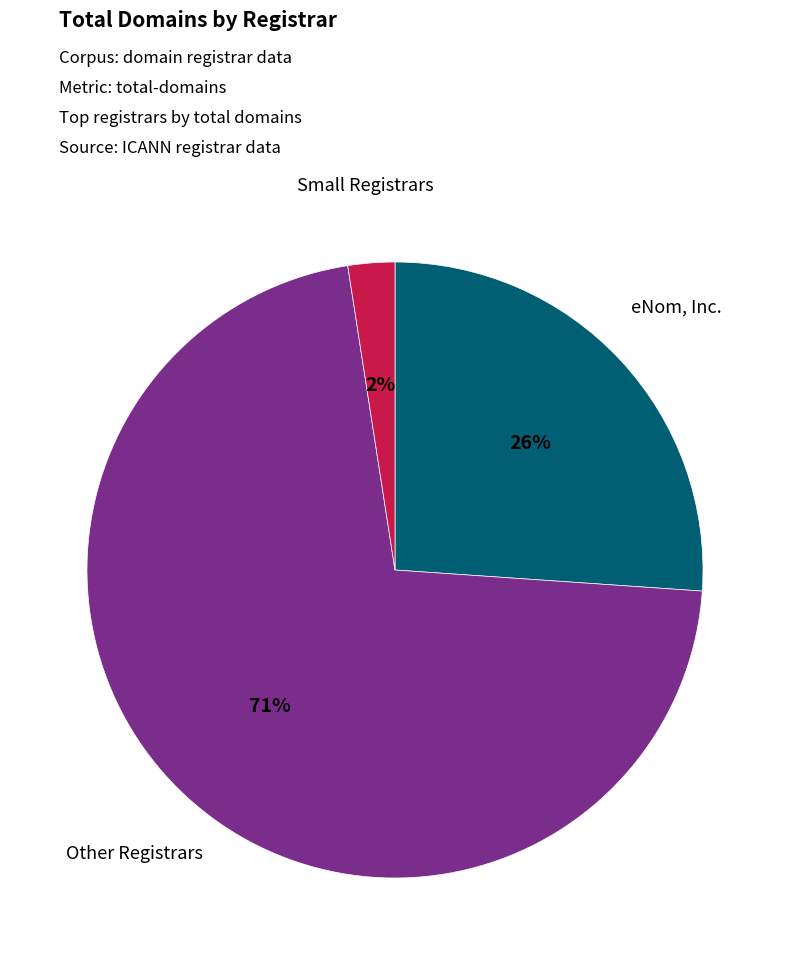

To the nearest percent, what is the average slice percentage?

33%